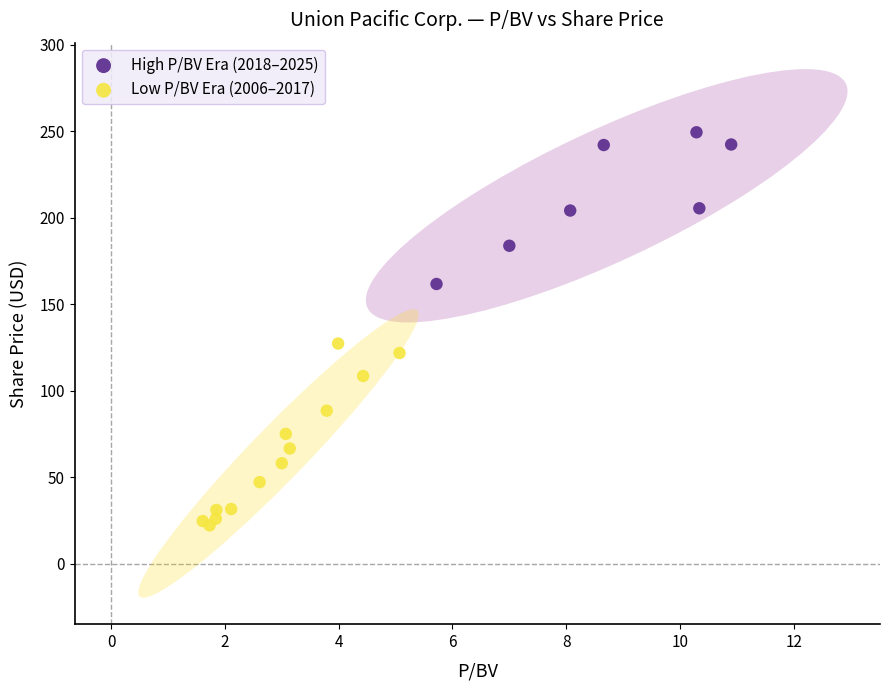

Which series contains the lowest Y value?

Low P/BV Era (2006–2017)